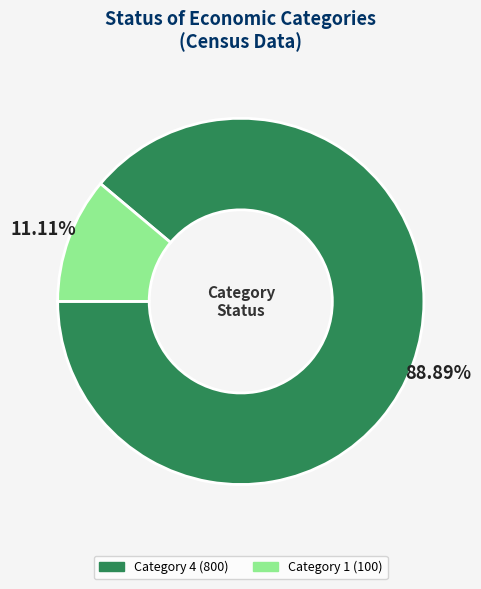

Does any single category account for the majority?

Yes